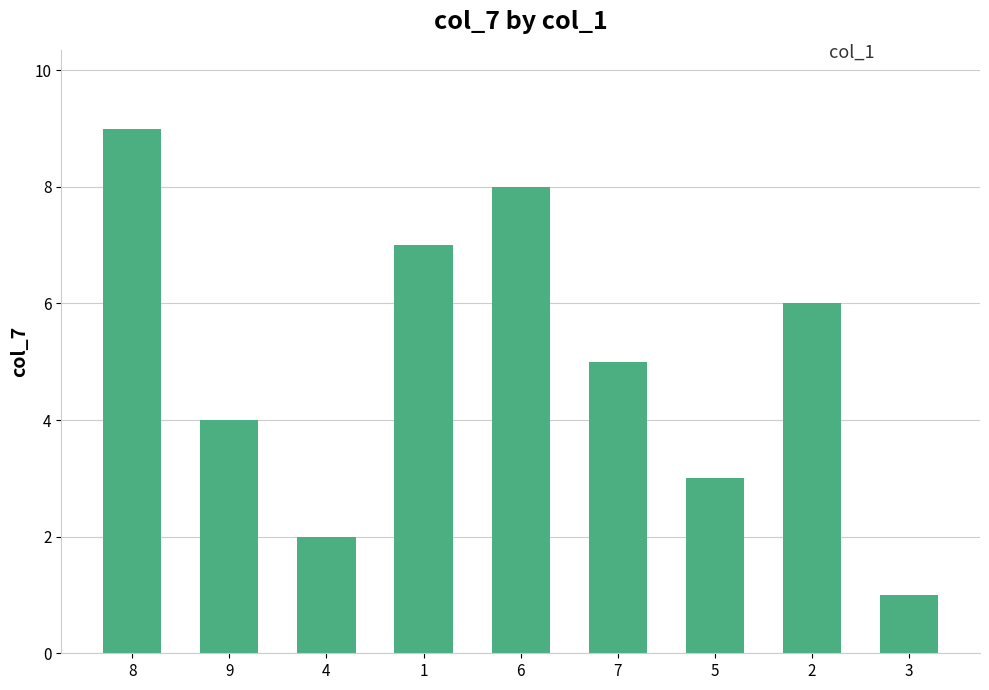

What is the sum of the values at 1 and 2?

13